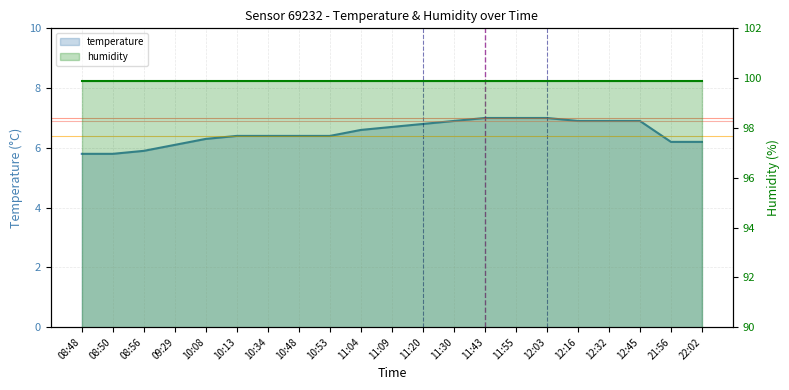

True or false: the data shows 2.8 at 08:56.

False